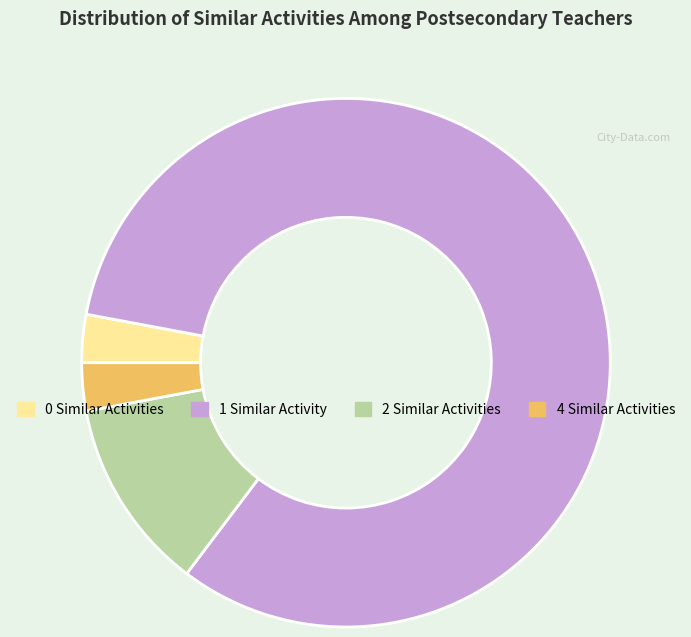

Count the number of slices in the pie.

4